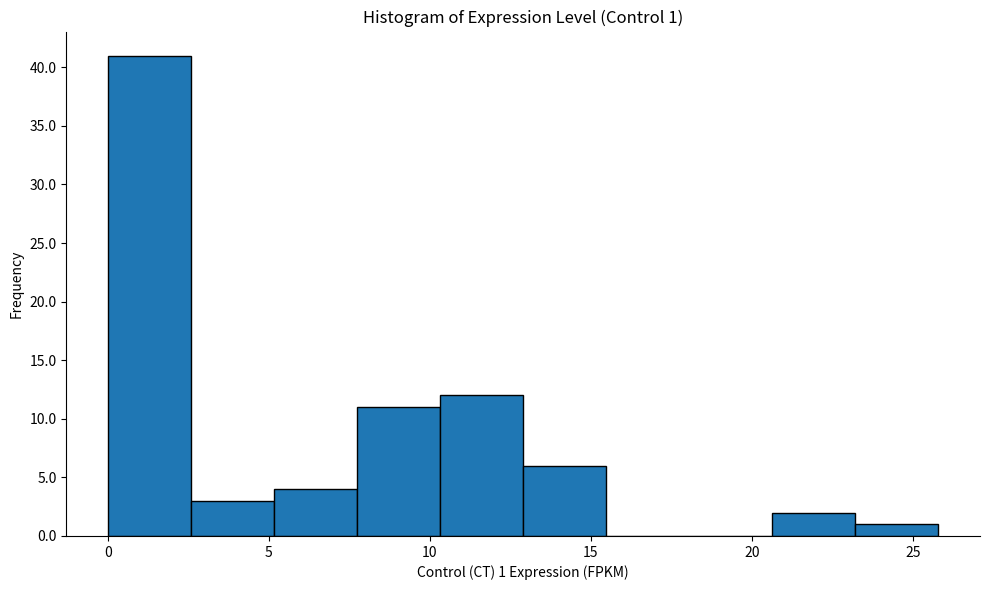

Which range on the x-axis has the tallest bar?

0.0 to 2.5